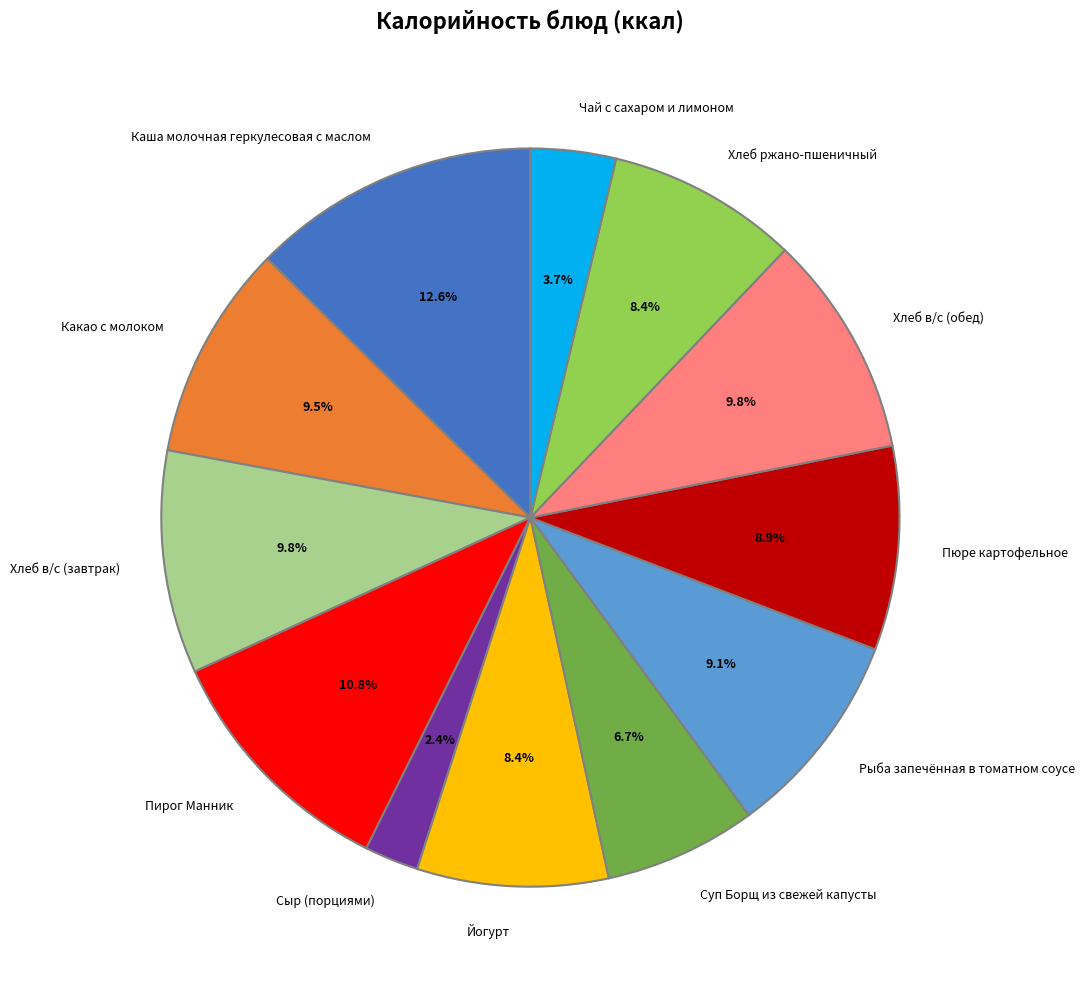

To the nearest percent, what percentage of the pie is Хлеб в/с (завтрак)?

10%